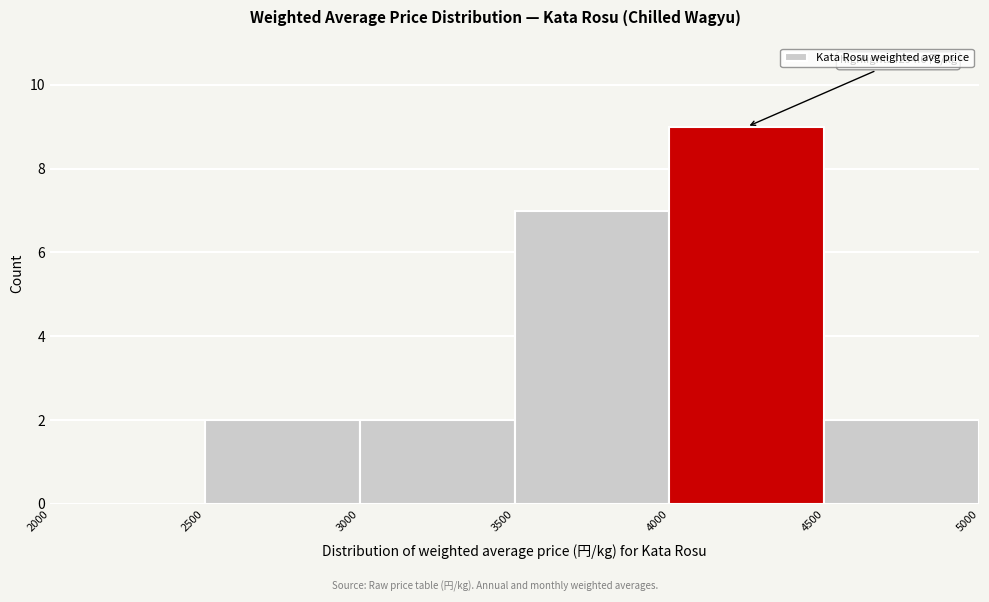

Which range on the x-axis has the tallest bar?

4000 to 4500